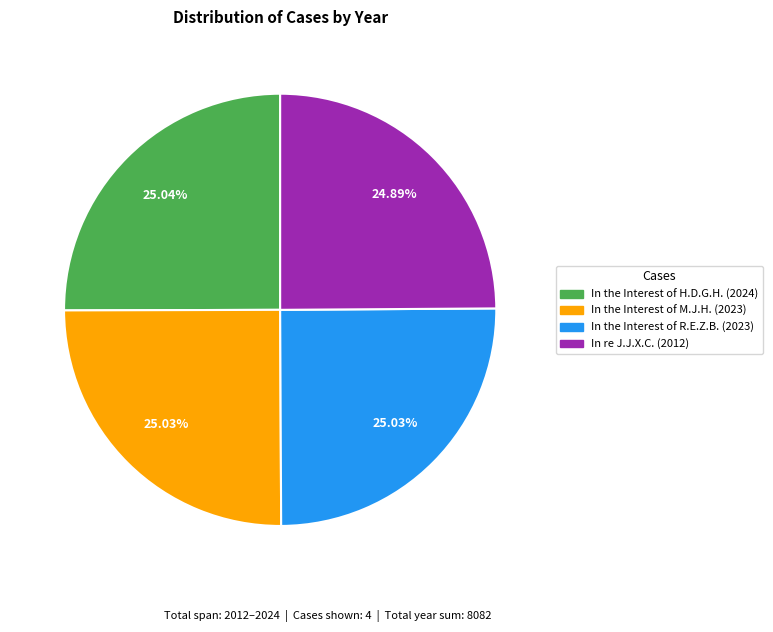

Does any single category account for the majority?

No